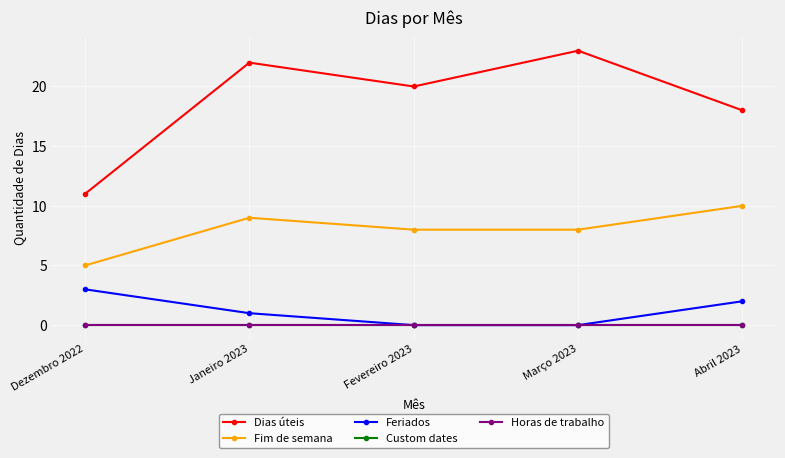

Rank the categories by Horas de trabalho value from lowest to highest.

Dezembro 2022, Janeiro 2023, Fevereiro 2023, Março 2023, Abril 2023